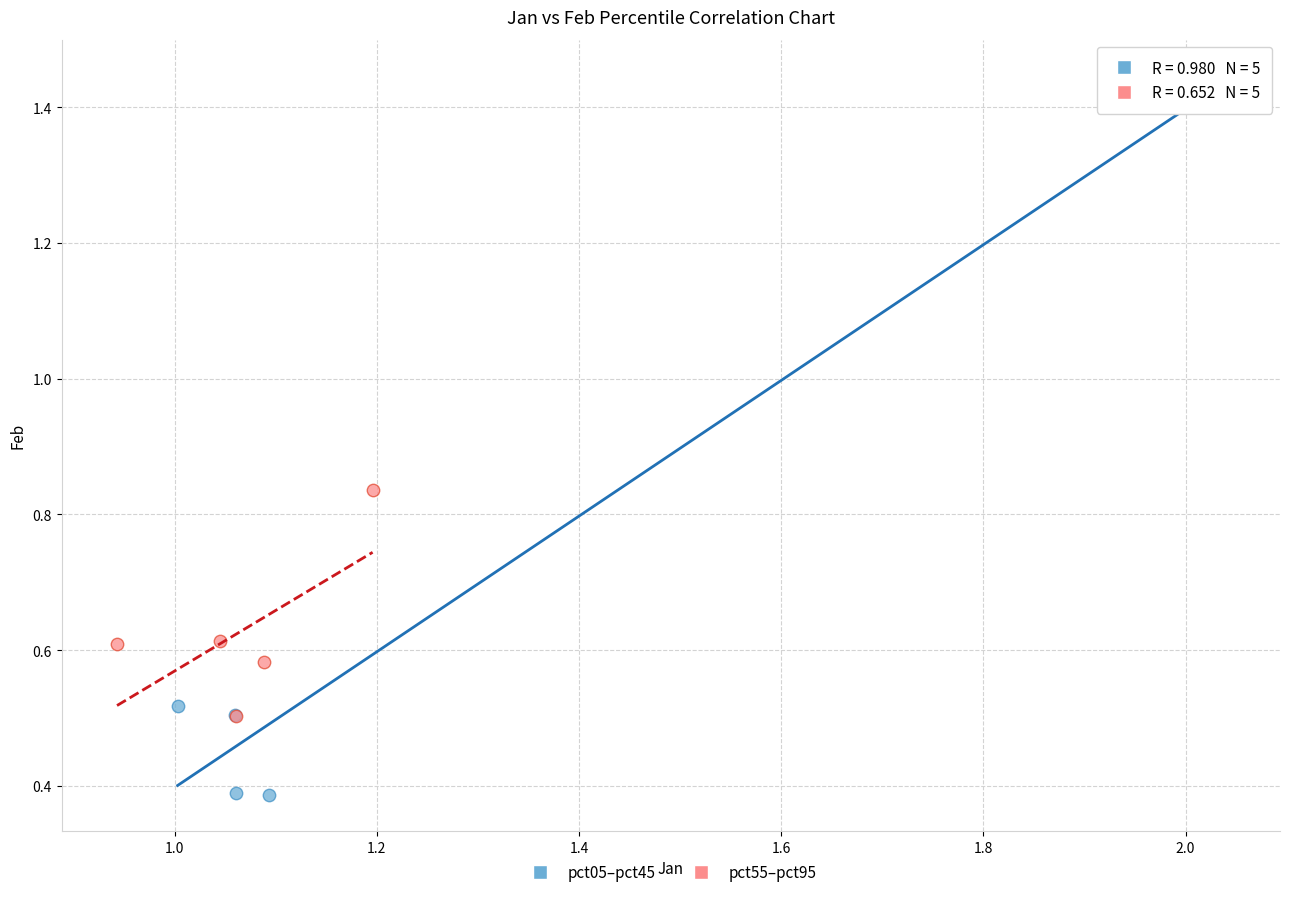

Which series reaches the maximum Y coordinate?

pct05–pct45